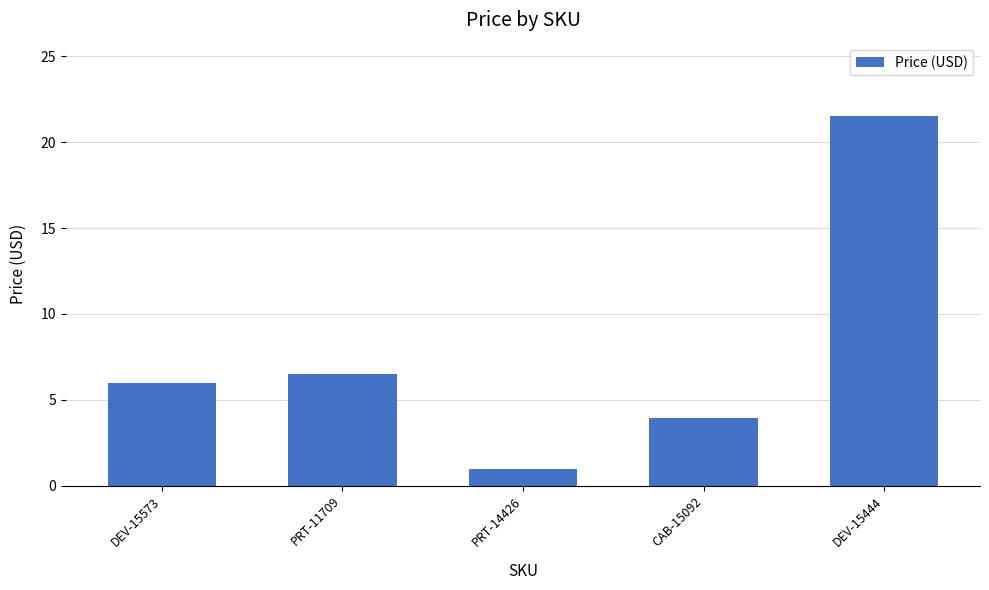

At which label is the value closest to 11?

PRT-11709